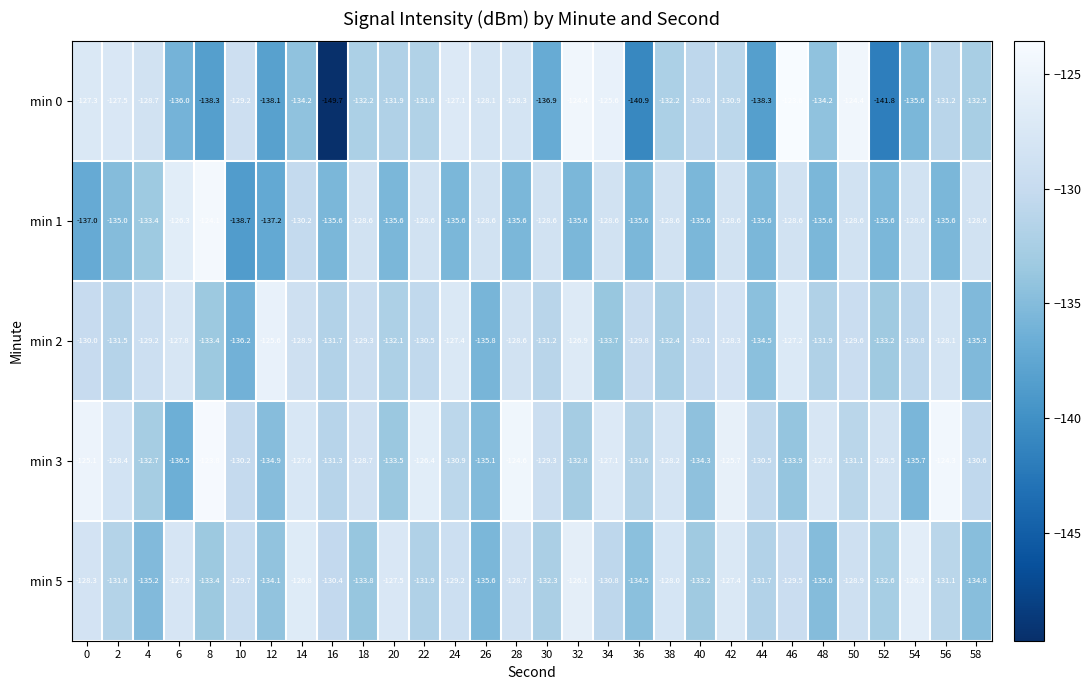

What is the total value across all series at 50?

-642.6